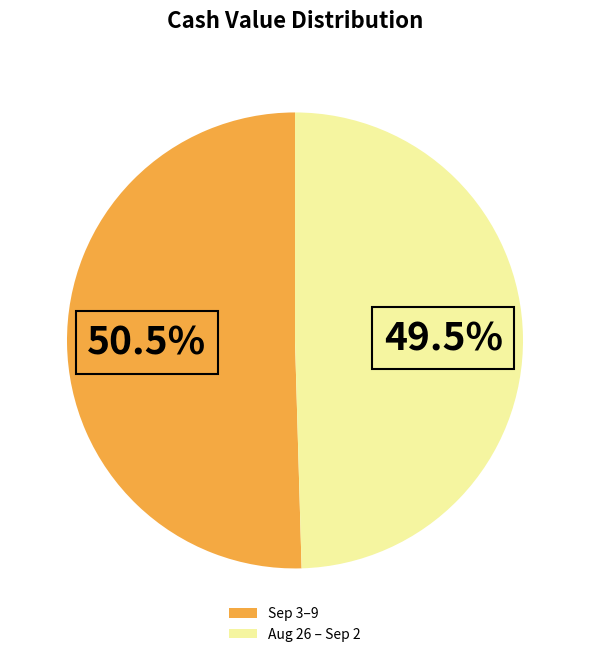

How much of the chart is everything except Sep 3–9?

49.5%